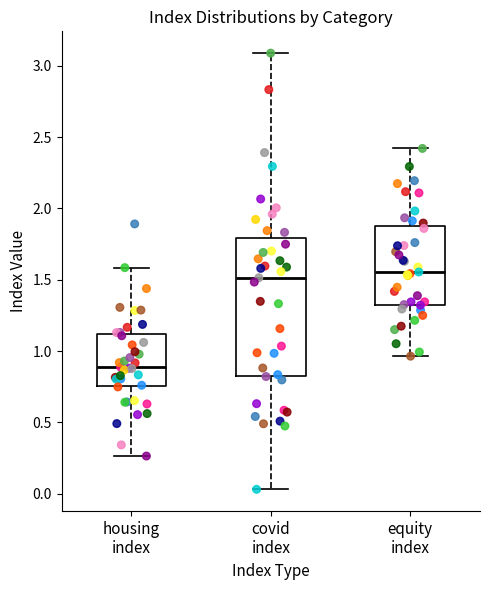

Reading left to right, transcribe this box plot: for each box, give where its median line is, the range the box spans, and where its two whiskers end, as read against the y-axis. The values are not printed on the chart, so give them approximately, as read against the axis.

housing index: median 0.90, box 0.75 to 1.10, whiskers 0.25 to 1.60
covid index: median 1.50, box 0.85 to 1.80, whiskers 0.05 to 3.10
equity index: median 1.55, box 1.30 to 1.90, whiskers 0.95 to 2.40